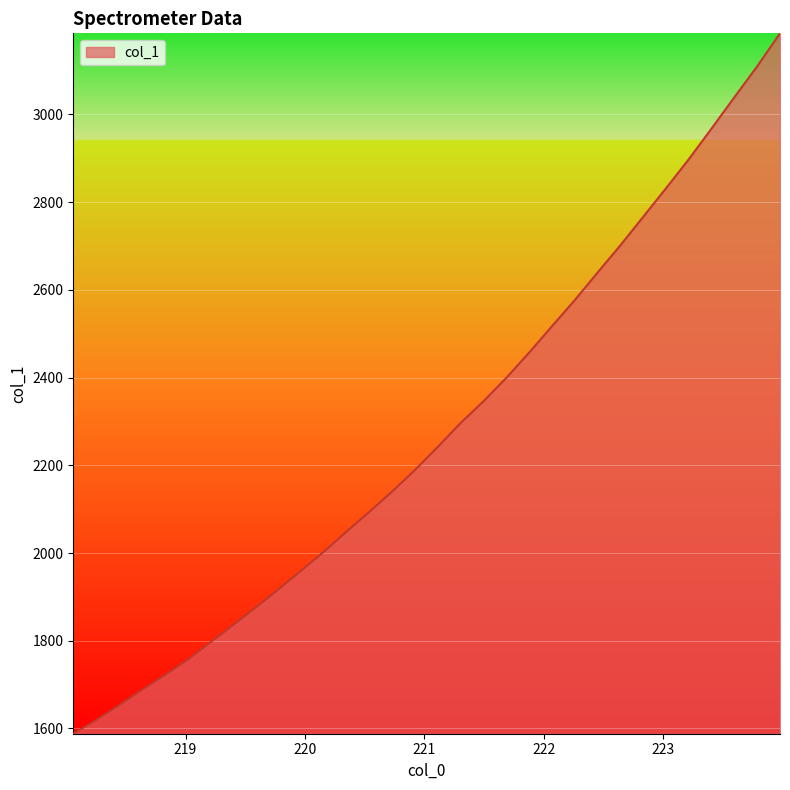

True or false: there are more than 0 points higher than both neighbors.

False